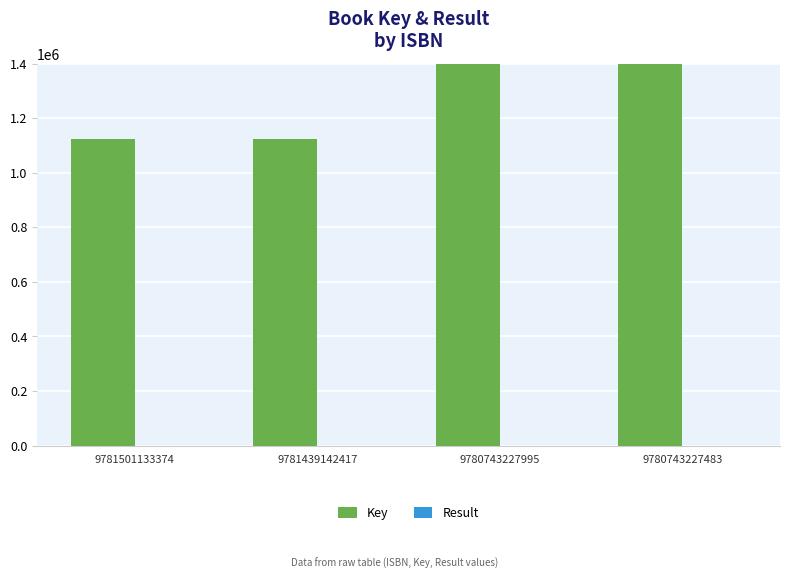

How many Result values are between 1 and 2?

4